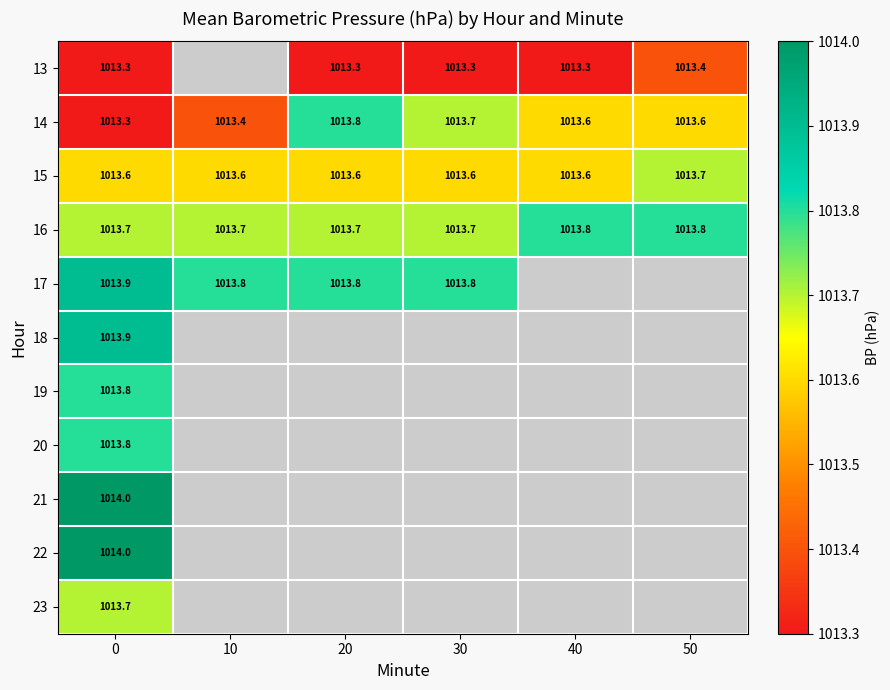

What is the smallest value displayed?

1013.3